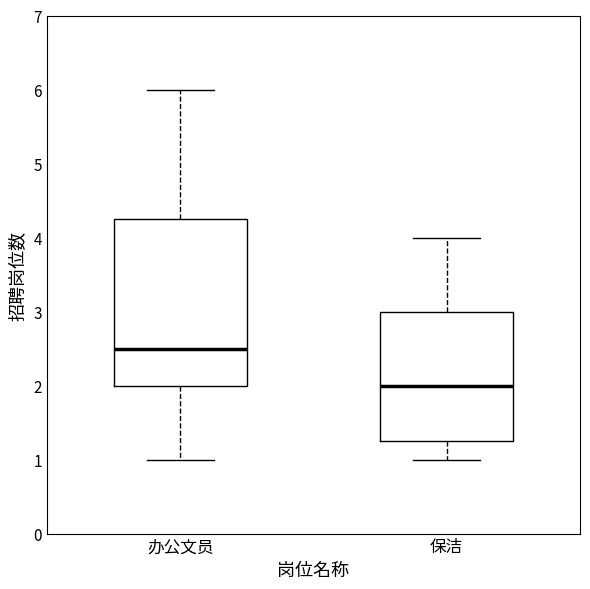

Where is the lower edge of the box for 办公文员 on the y-axis? The values are not printed on the chart, so give them approximately, as read against the axis.

2.0